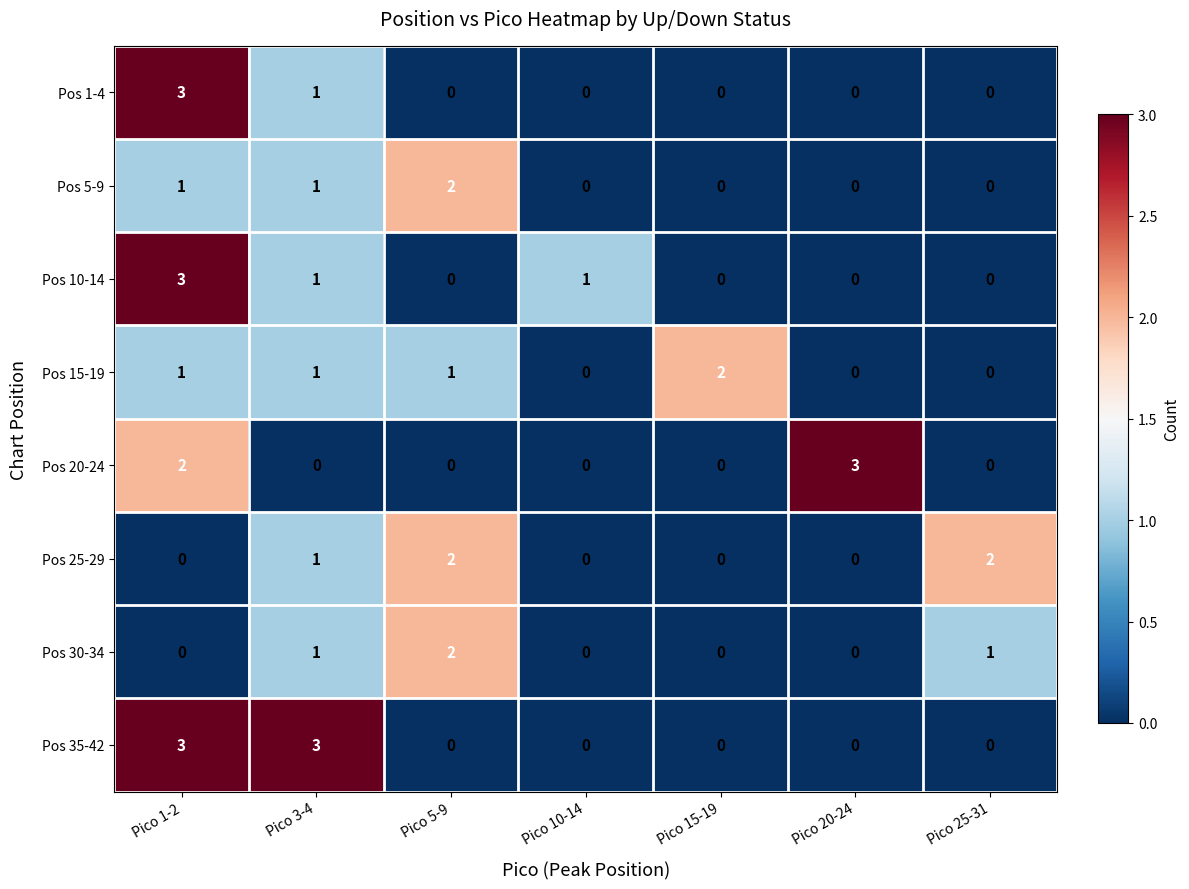

What is the greatest value displayed?

3